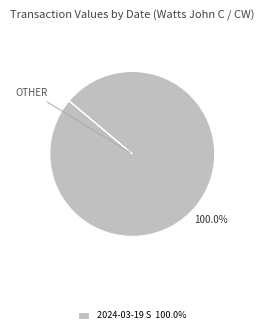

Rank the categories by value from lowest to highest.

2024-03-19 S 100.0%